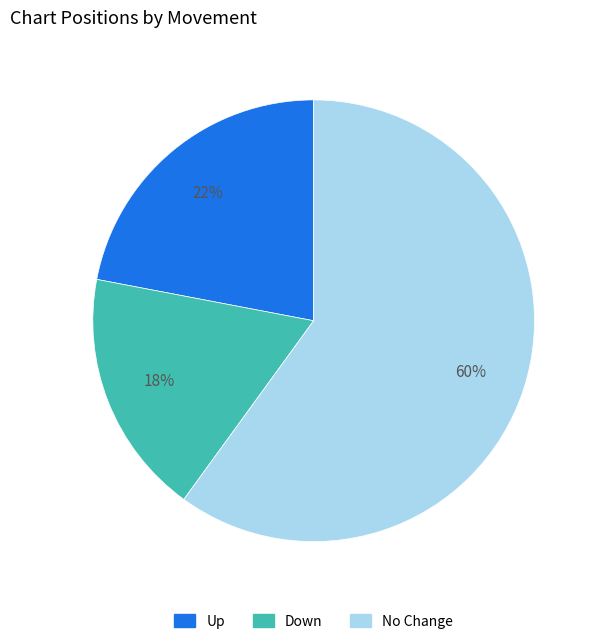

Does any single category account for the majority?

Yes